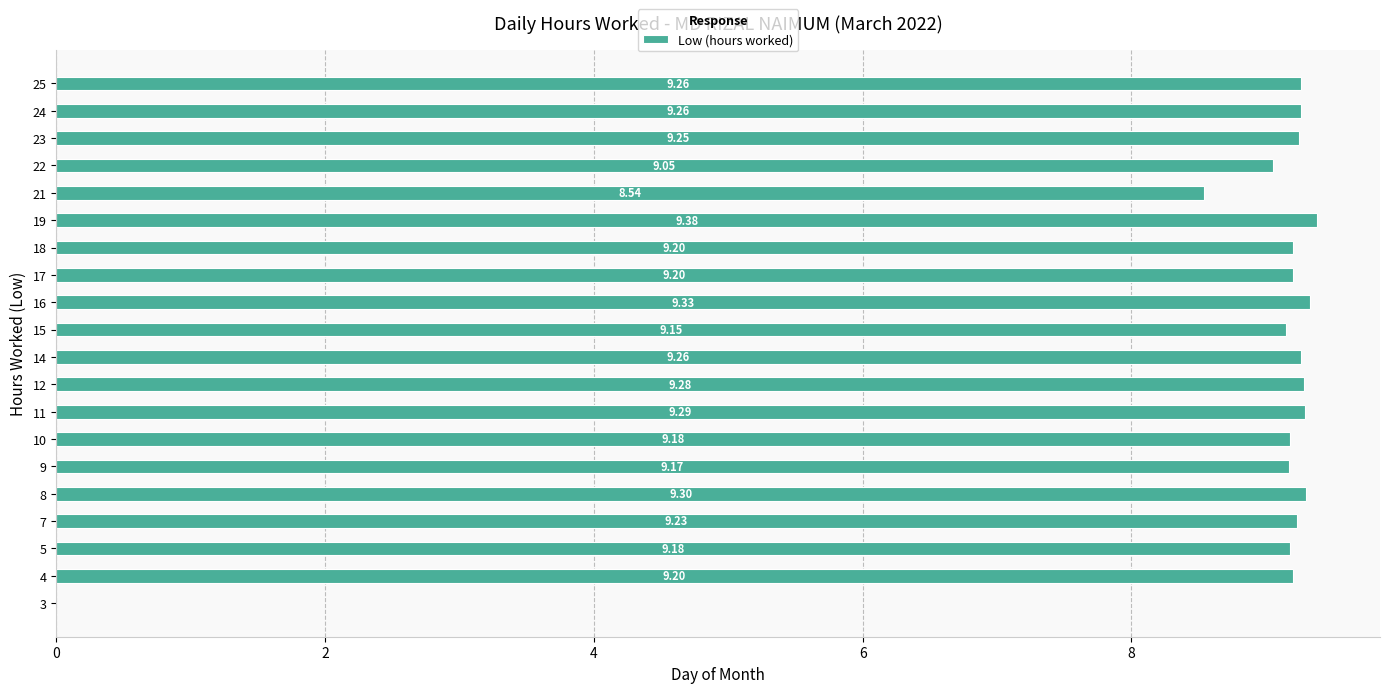

What is the sum of the values at 25 and 12?

18.5